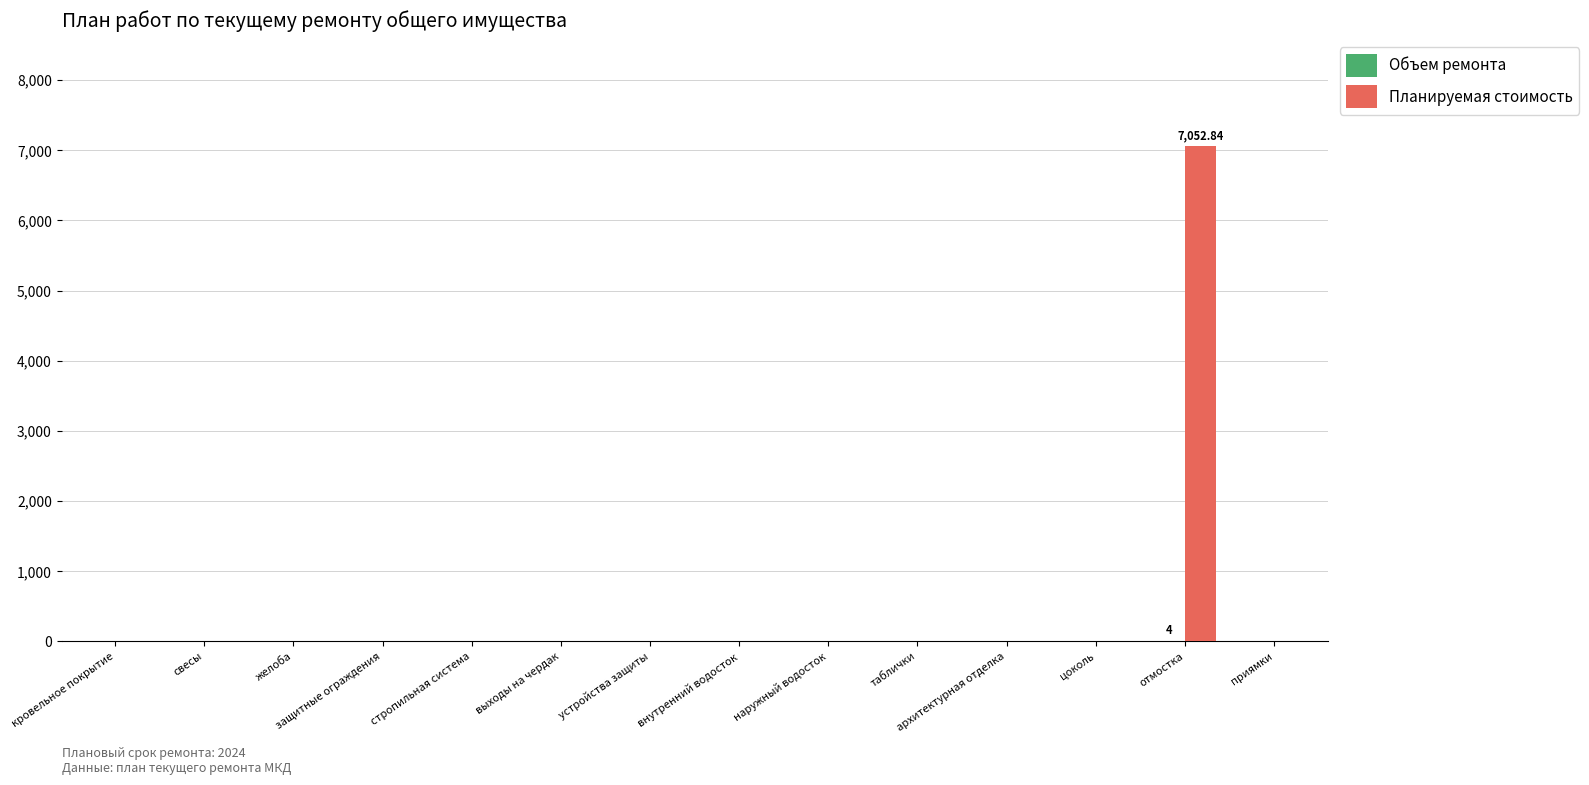

Which label corresponds to the largest value in the chart?

отмостка